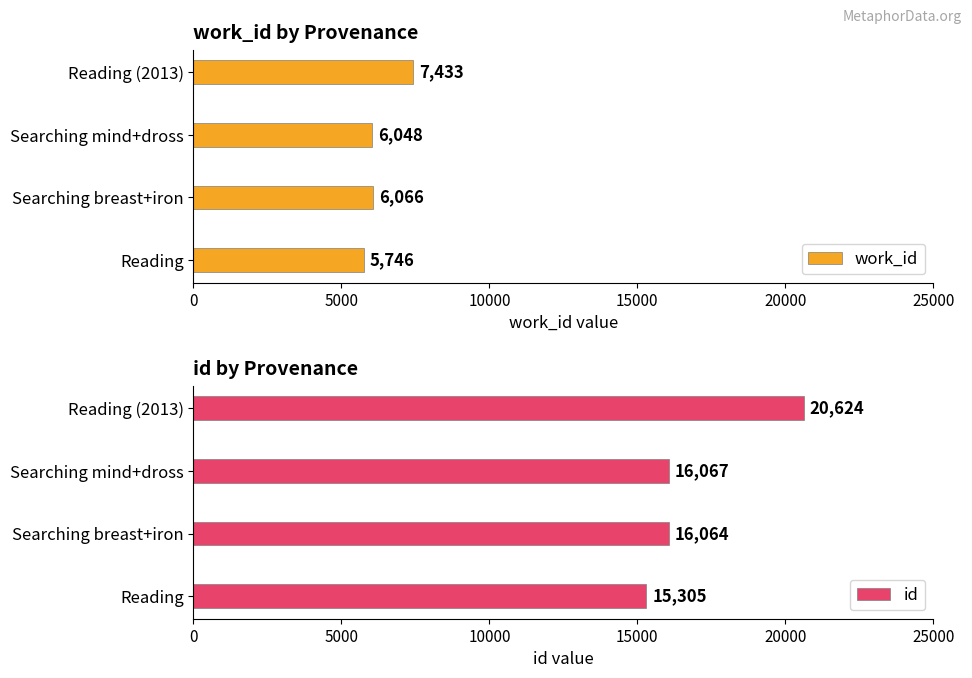

How many data points in id are above 16067?

1